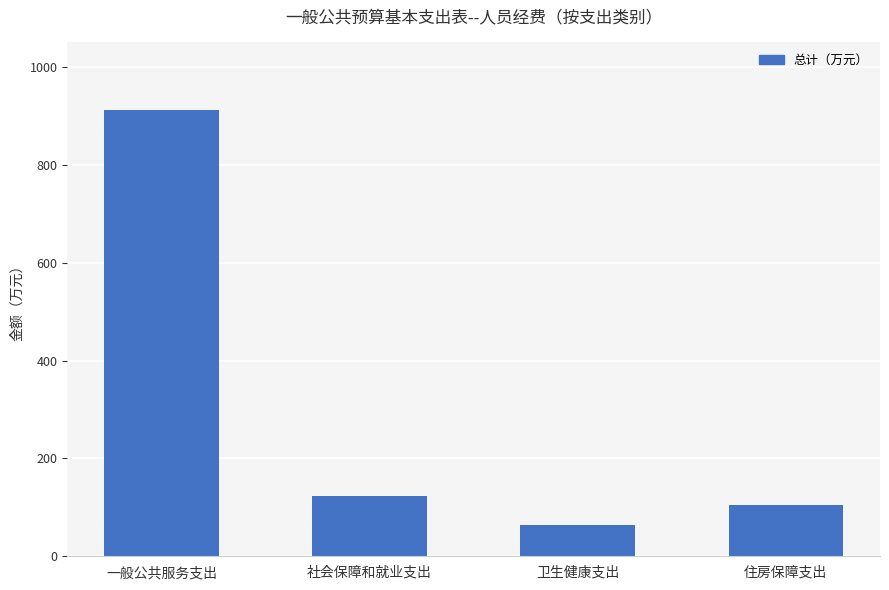

Rank the categories by value from lowest to highest.

卫生健康支出, 住房保障支出, 社会保障和就业支出, 一般公共服务支出